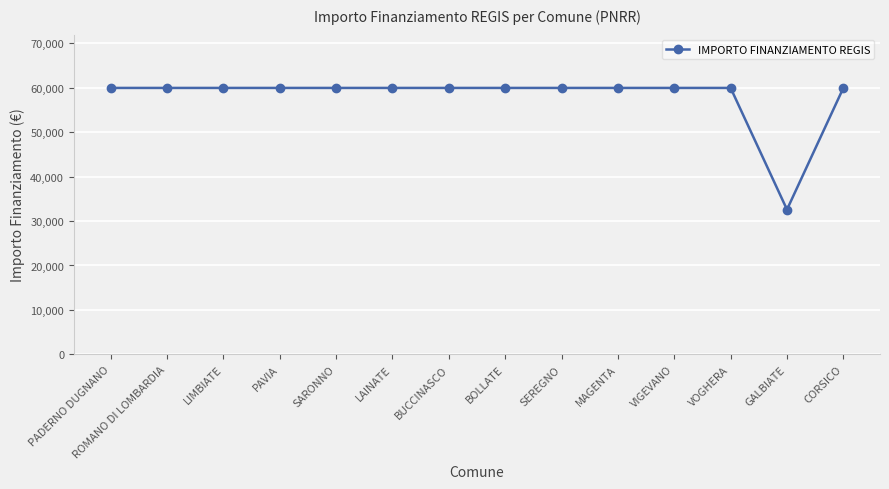

The value at GALBIATE is 8296. True or false?

False